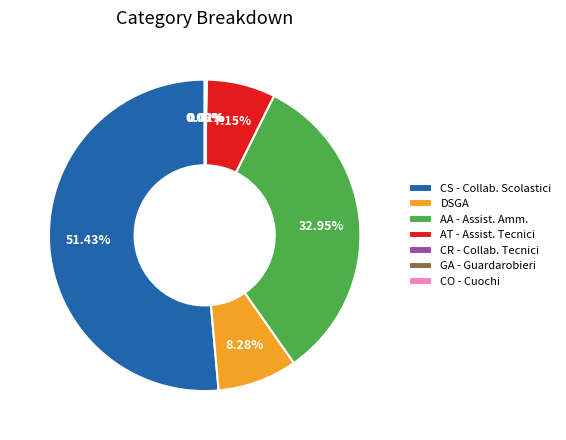

Do AA - Assist. Amm. and DSGA together represent more than half of the pie?

No